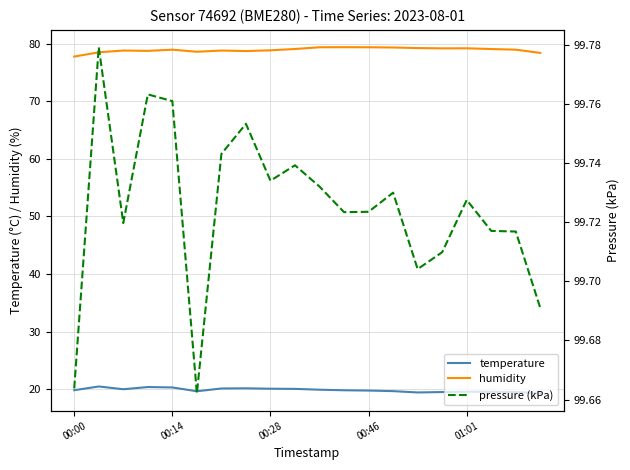

The value of temperature at 00:46 is 19.7. True or false?

True